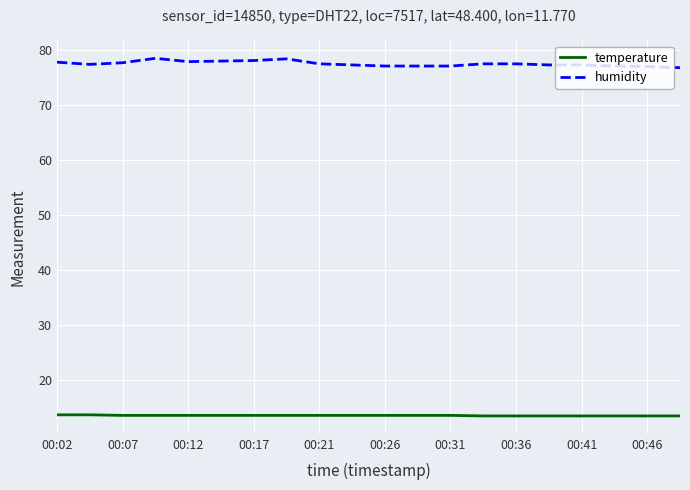

What is the highest value of the humidity series?

78.4